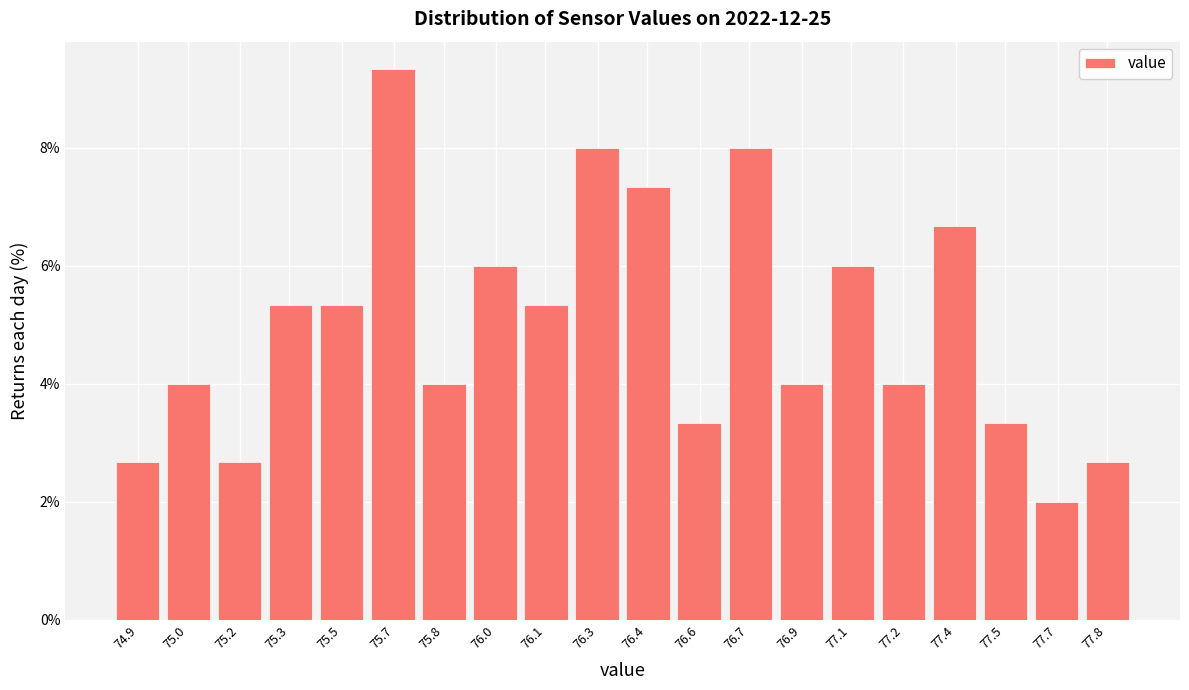

Reading left to right, transcribe all the data shown in this chart.

2.7	4.0	2.7	5.3	5.3	9.3	4.0	6.0	5.3	8.0	7.3	3.3	8.0	4.0	6.0	4.0	6.7	3.3	2.0	2.7